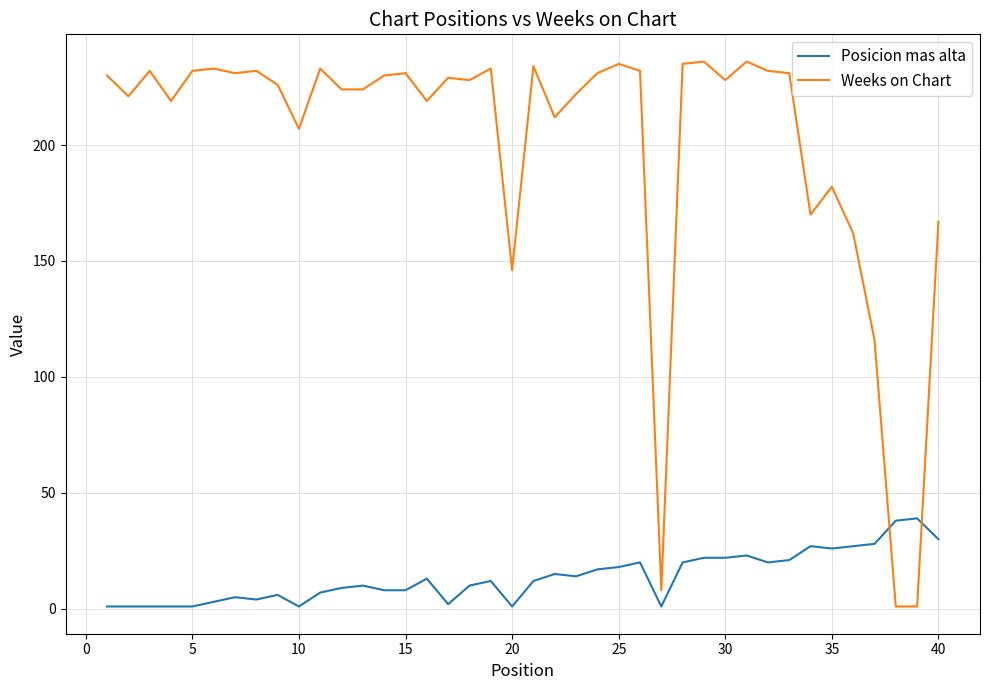

What is the difference between the maximum and minimum values in the Weeks on Chart series?

235